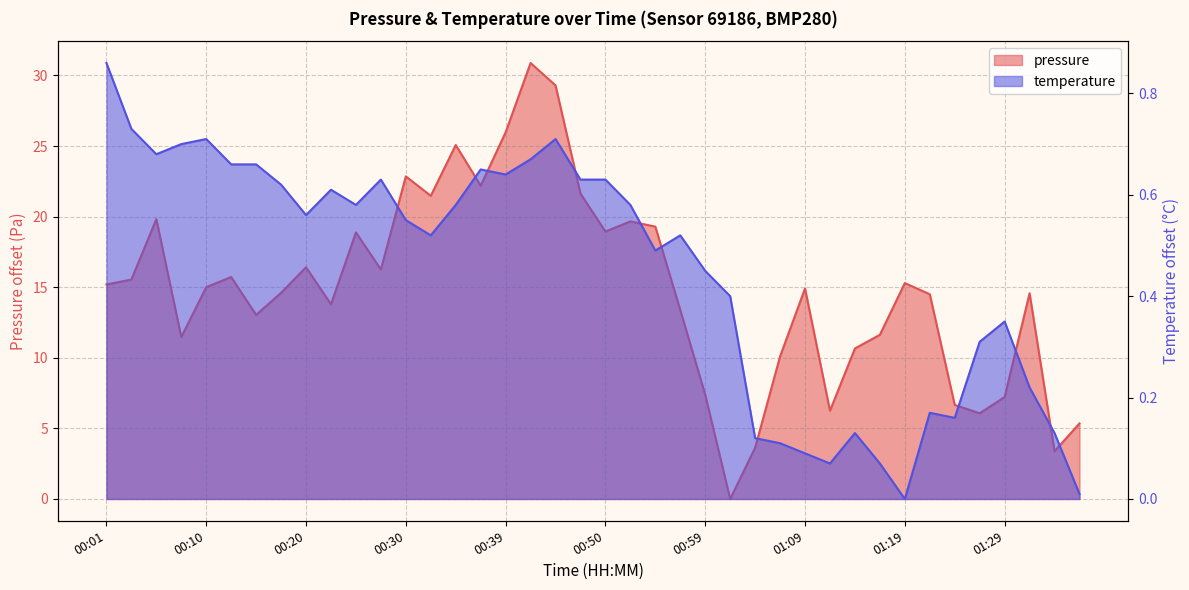

Reading right to left, extract all data points from this chart.

01:36=5.4	01:34=3.4	01:31=14.6	01:29=7.2	01:27=6.1	01:24=6.7	01:22=14.5	01:19=15.3	01:17=11.6	01:14=10.7	01:12=6.2	01:09=14.9	01:07=10.1	01:04=3.6	01:02=0.0	00:59=7.4	00:57=13.4	00:54=19.3	00:52=19.7	00:50=18.9	00:47=21.6	00:45=29.3	00:42=30.9	00:39=26.0	00:37=22.2	00:35=25.1	00:32=21.5	00:30=22.9	00:27=16.2	00:25=18.9	00:22=13.8	00:20=16.4	00:17=14.6	00:15=13.0	00:13=15.7	00:10=15.0	00:08=11.5	00:05=19.8	00:03=15.5	00:01=15.2